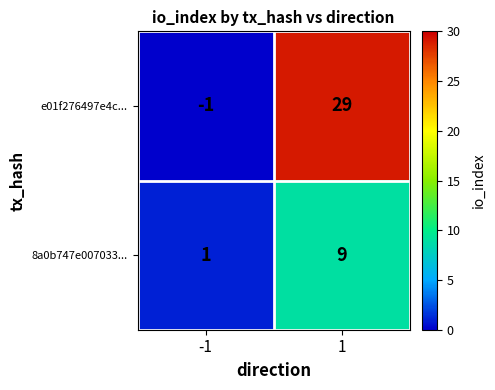

What is the difference between the maximum and minimum values in the e01f276497e4c... series?

30